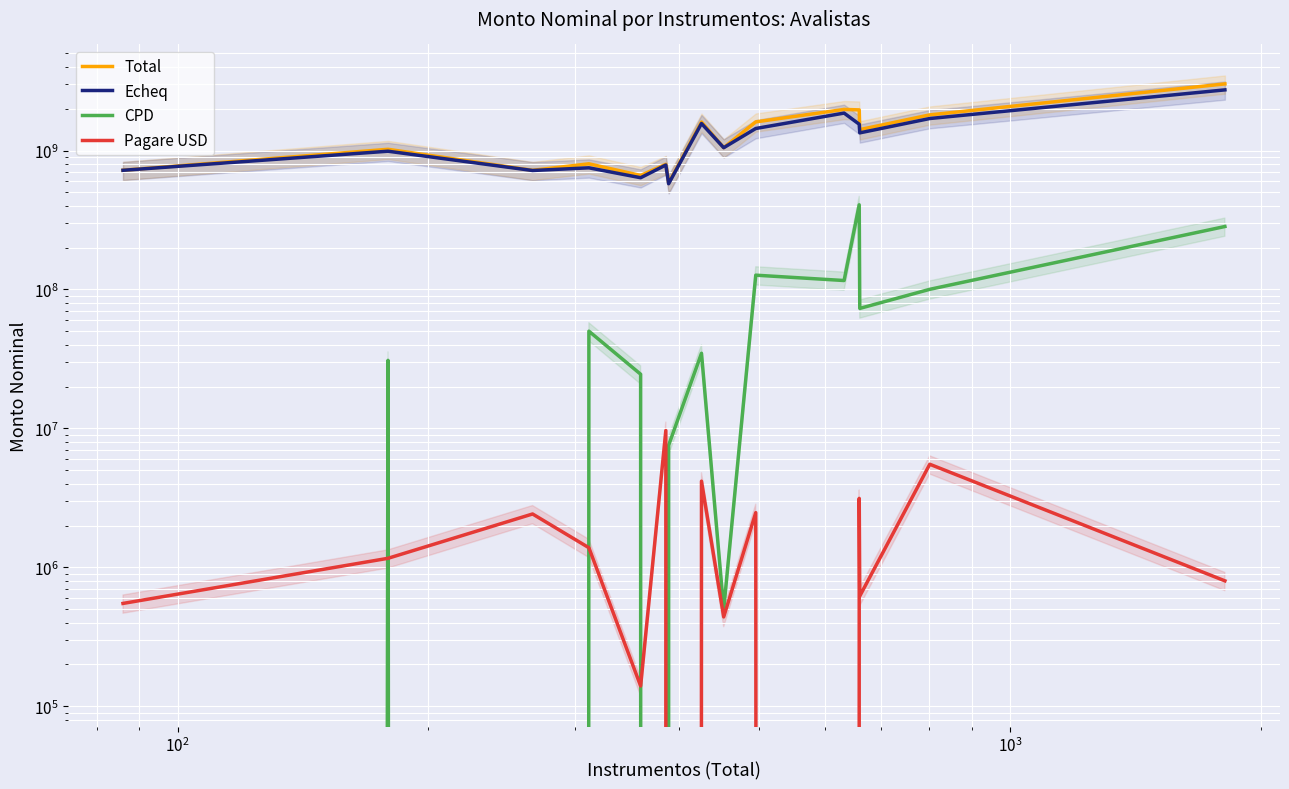

True or false: Pagare USD and CPD cross at least once.

True